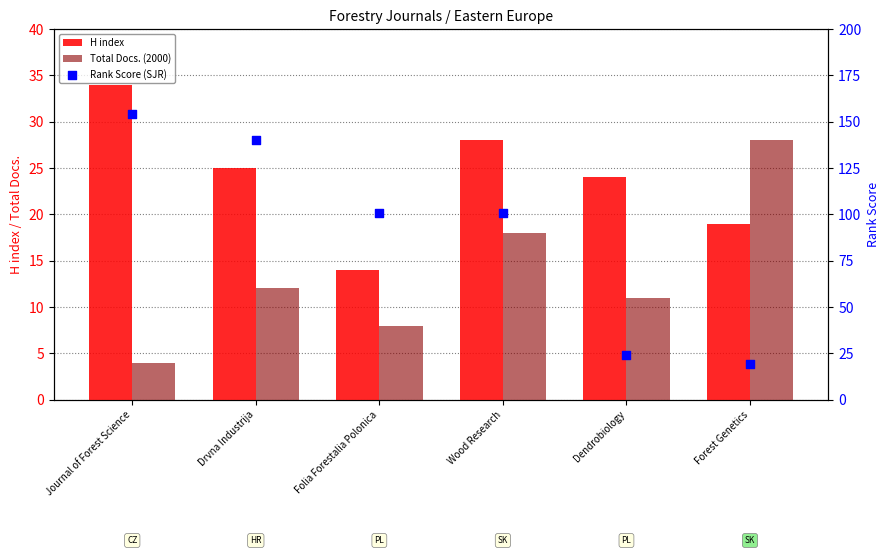

Which series has the largest total across all categories?

Rank Score (SJR)